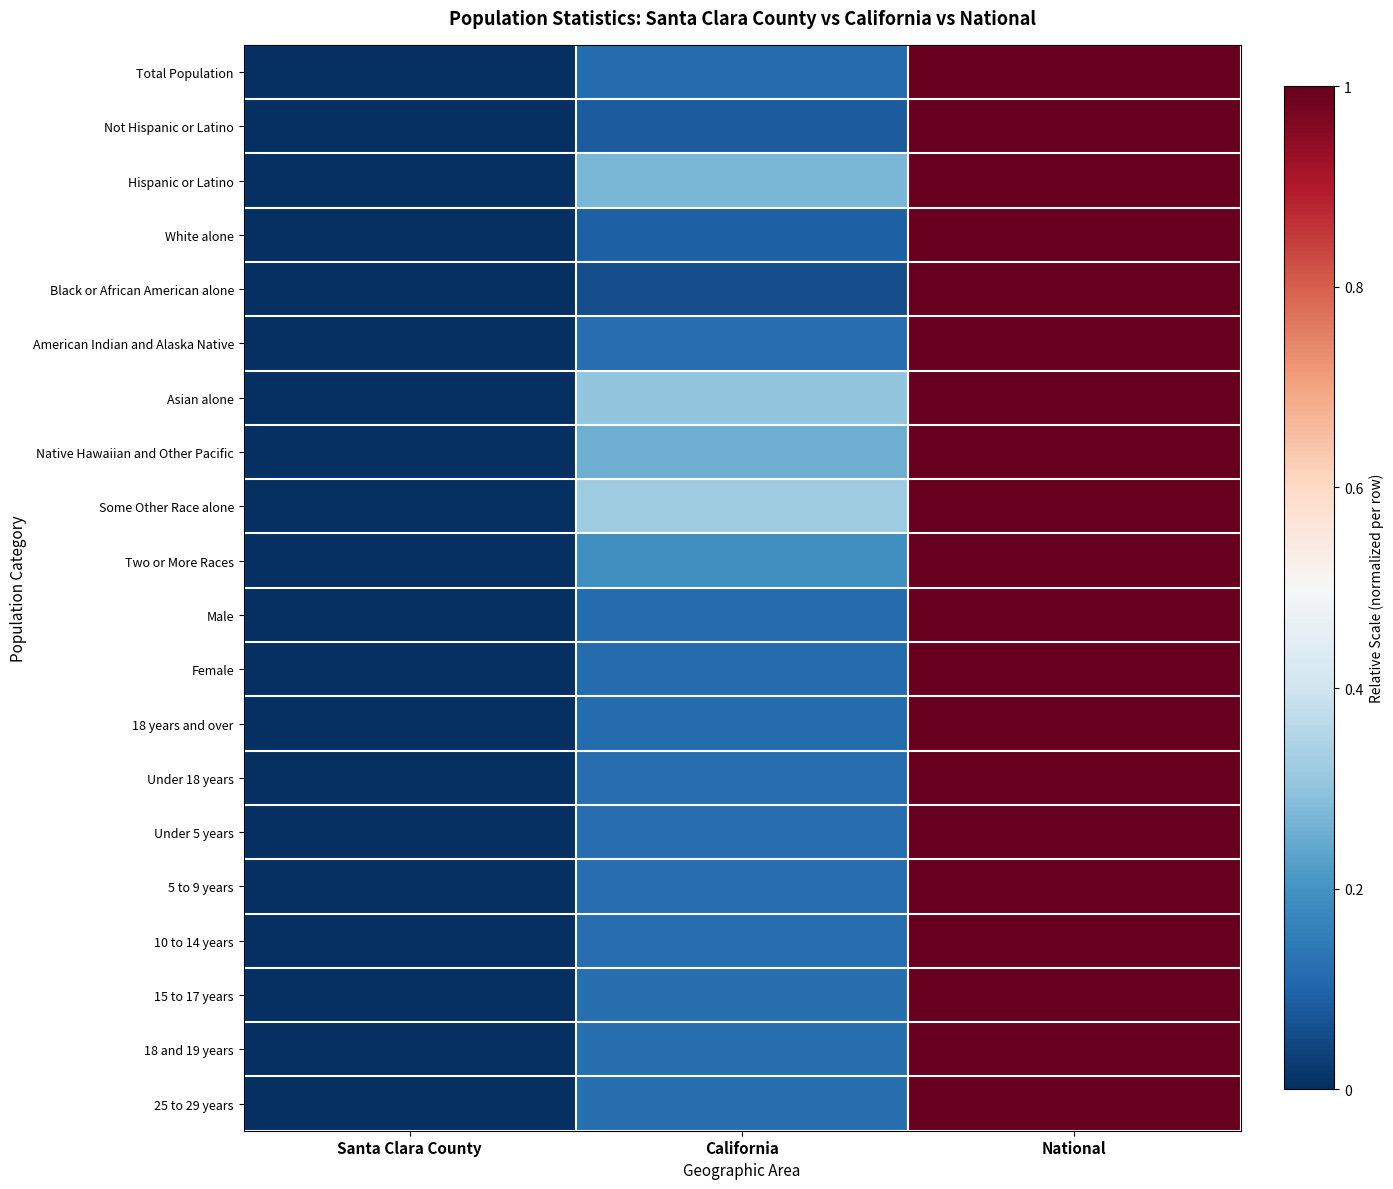

Reading left to right, list all the values displayed in this chart.

Total Population: Santa Clara County=0.0	California=0.1	National=1.0
Not Hispanic or Latino: Santa Clara County=0.0	California=0.1	National=1.0
Hispanic or Latino: Santa Clara County=0.0	California=0.3	National=1.0
White alone: Santa Clara County=0.0	California=0.1	National=1.0
Black or African American alone: Santa Clara County=0.0	California=0.1	National=1.0
American Indian and Alaska Native: Santa Clara County=0.0	California=0.1	National=1.0
Asian alone: Santa Clara County=0.0	California=0.3	National=1.0
Native Hawaiian and Other Pacific: Santa Clara County=0.0	California=0.3	National=1.0
Some Other Race alone: Santa Clara County=0.0	California=0.3	National=1.0
Two or More Races: Santa Clara County=0.0	California=0.2	National=1.0
Male: Santa Clara County=0.0	California=0.1	National=1.0
Female: Santa Clara County=0.0	California=0.1	National=1.0
18 years and over: Santa Clara County=0.0	California=0.1	National=1.0
Under 18 years: Santa Clara County=0.0	California=0.1	National=1.0
Under 5 years: Santa Clara County=0.0	California=0.1	National=1.0
5 to 9 years: Santa Clara County=0.0	California=0.1	National=1.0
10 to 14 years: Santa Clara County=0.0	California=0.1	National=1.0
15 to 17 years: Santa Clara County=0.0	California=0.1	National=1.0
18 and 19 years: Santa Clara County=0.0	California=0.1	National=1.0
25 to 29 years: Santa Clara County=0.0	California=0.1	National=1.0